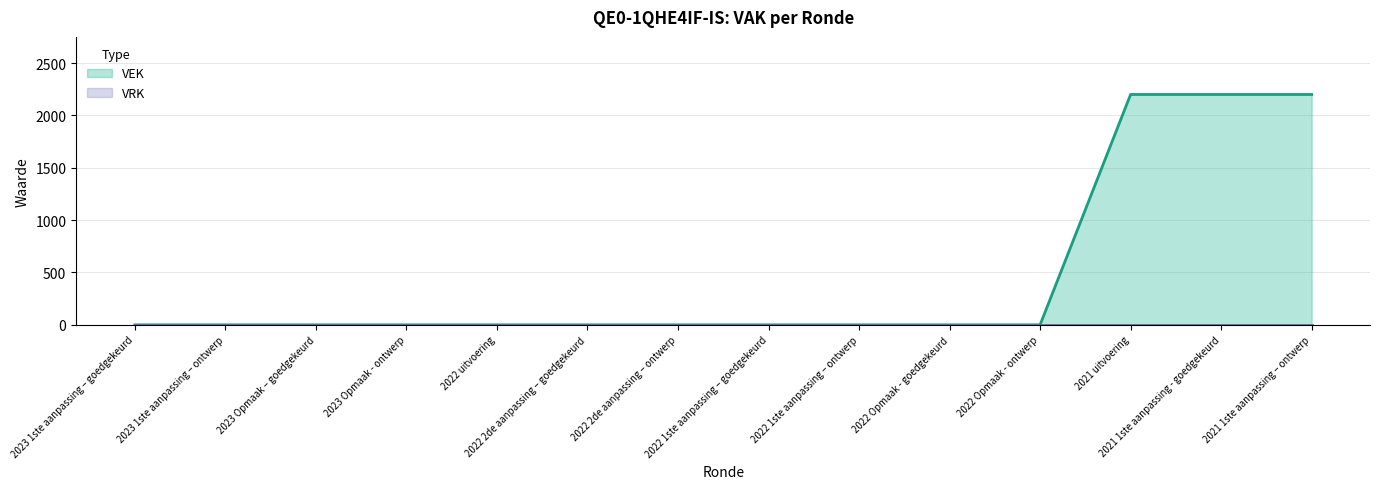

Which category has the highest value across all series?

2021 uitvoering